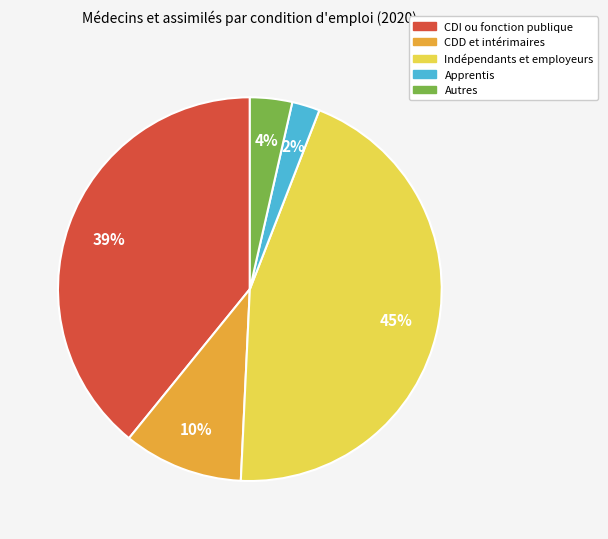

Is the sum of CDI ou fonction publique and Indépendants et employeurs greater than half?

Yes